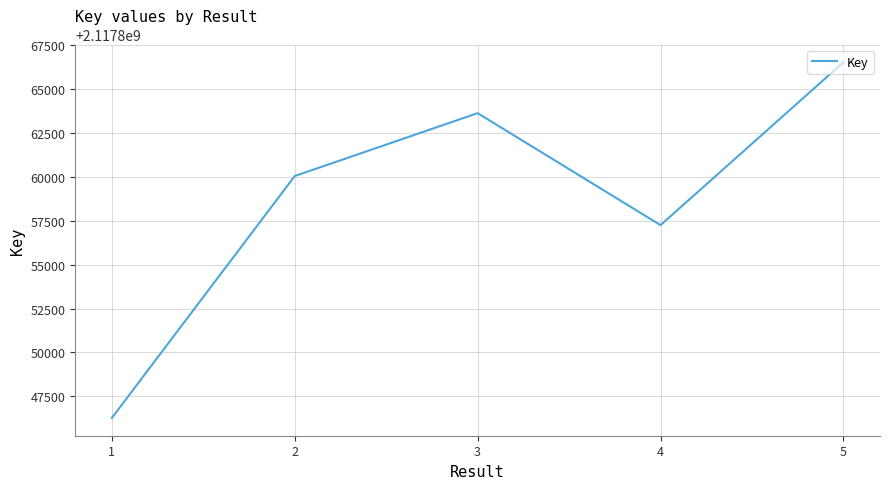

How many interior local valleys (lower than both neighbors) does the data have?

1